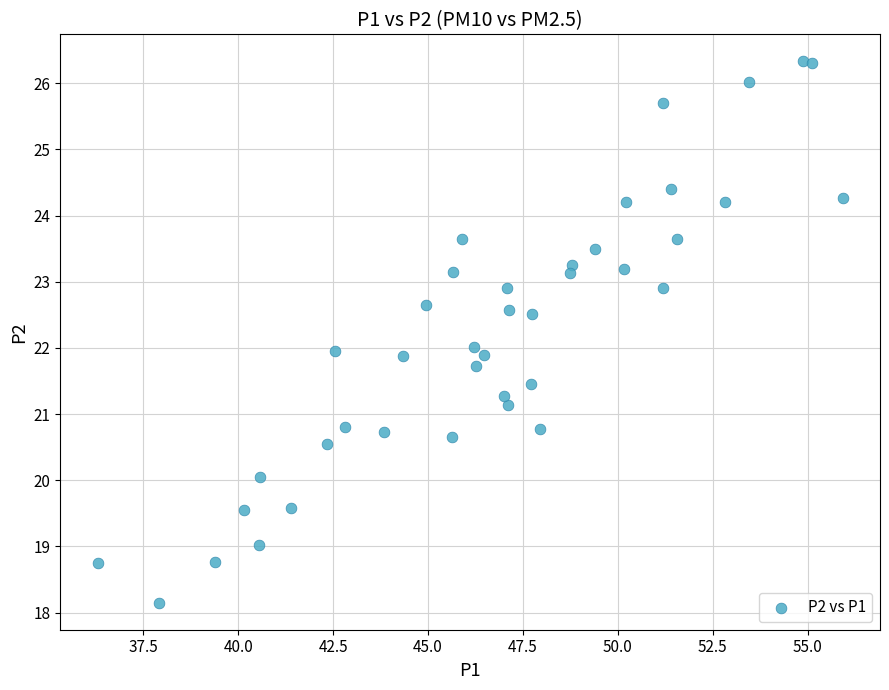

What is the range of Y values (max minus min)?

8.2